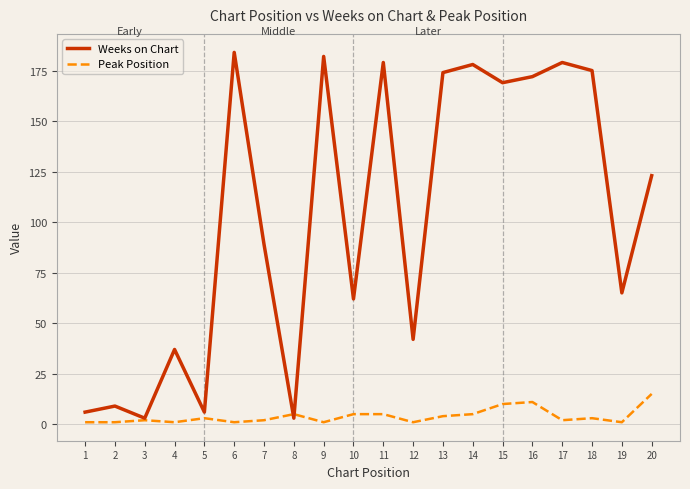

What is the total value across all series at 4?

38